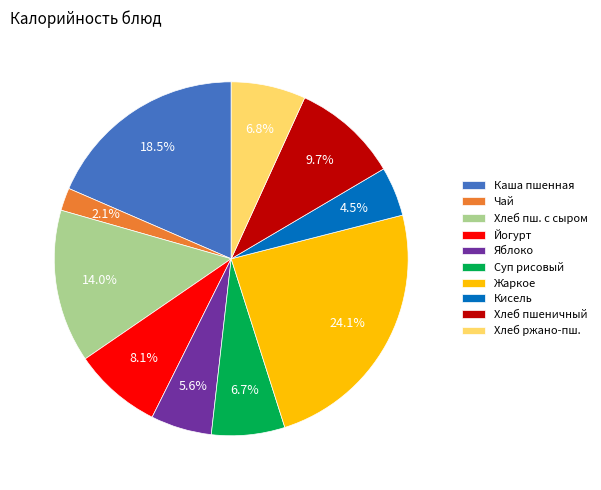

Does any single category account for the majority?

No